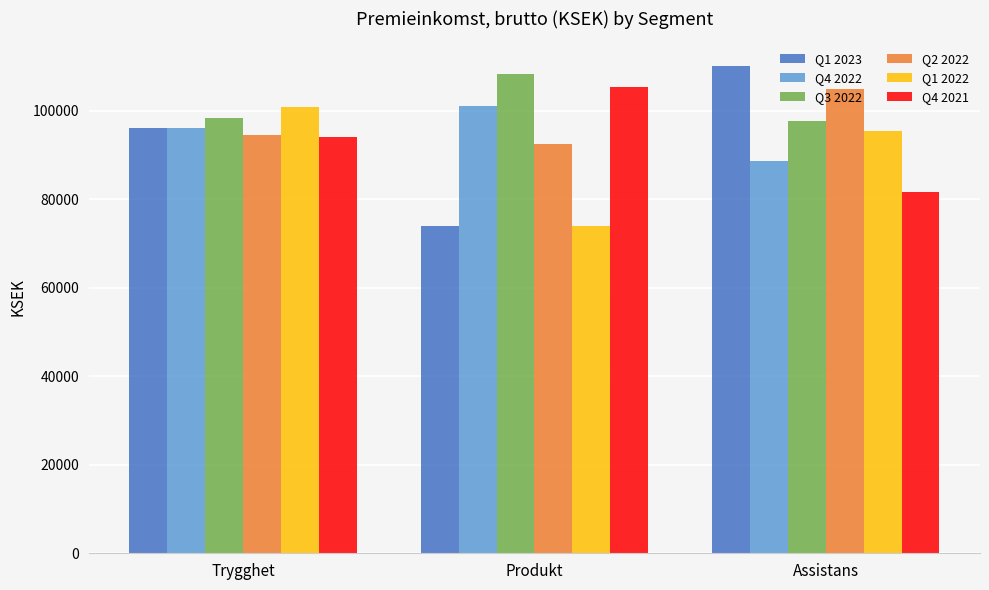

At how many categories does at least one series exceed 80830?

3